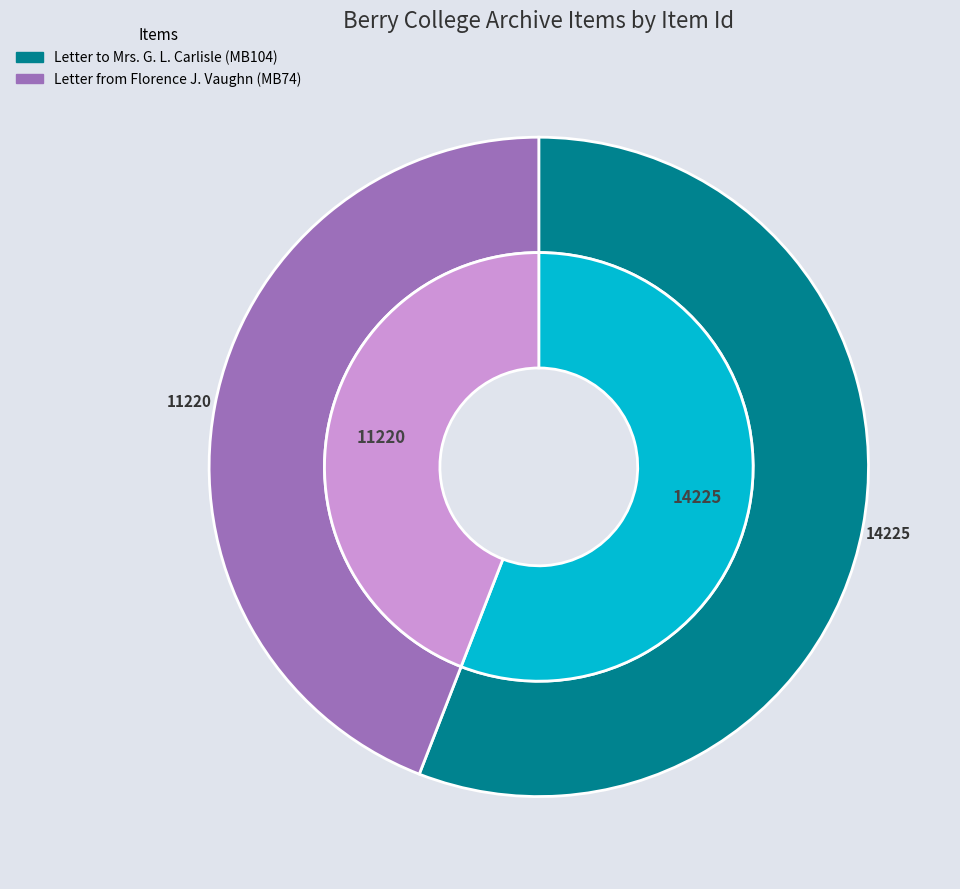

Between Letter to Mrs. G. L. Carlisle (MB104) and Letter from Florence J. Vaughn (MB74), which is larger?

Letter to Mrs. G. L. Carlisle (MB104)